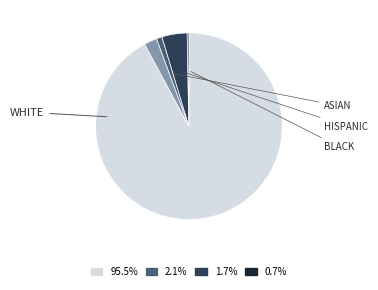

How many slices are in this pie chart?

5